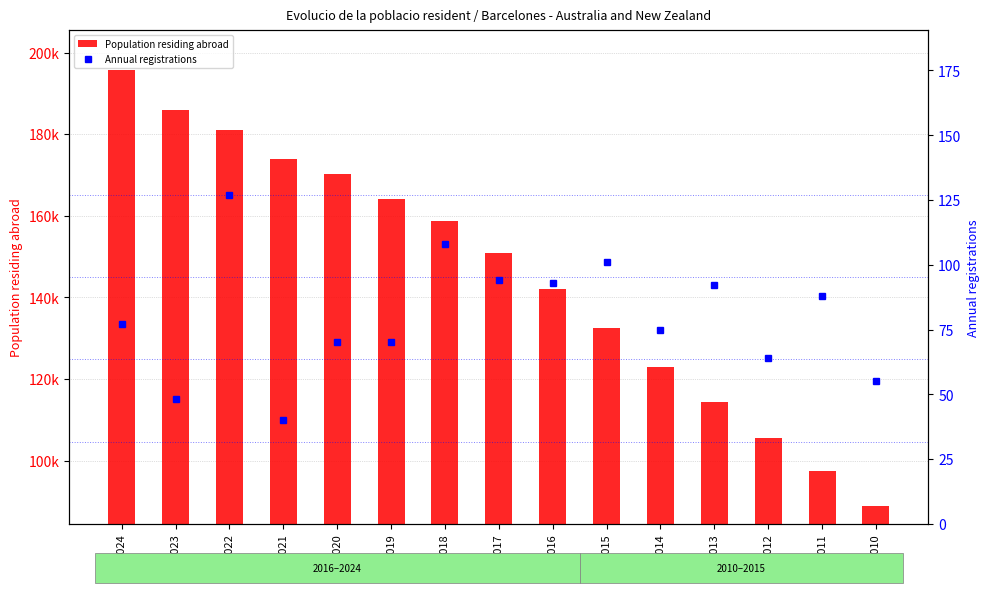

How many data points does each series have?

15